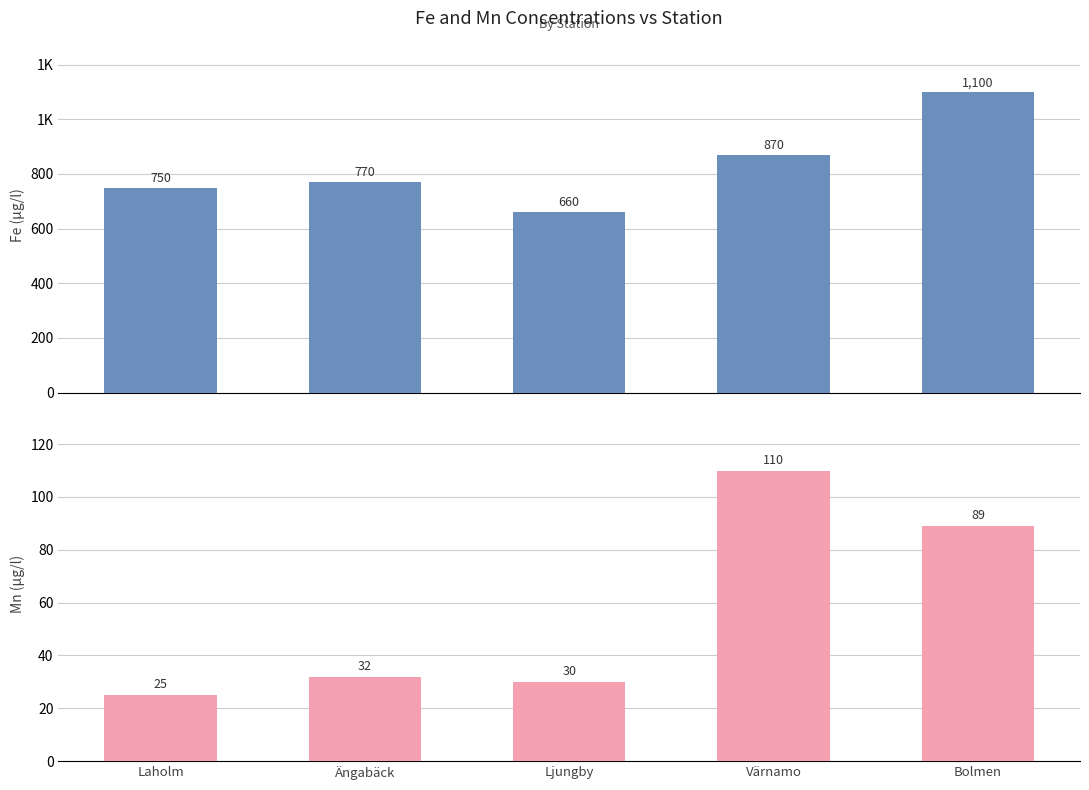

Reading left to right, list all the values displayed in this chart.

Fe (µg/l): 750	770	660	870	1100
Mn (µg/l): 25	32	30	110	89